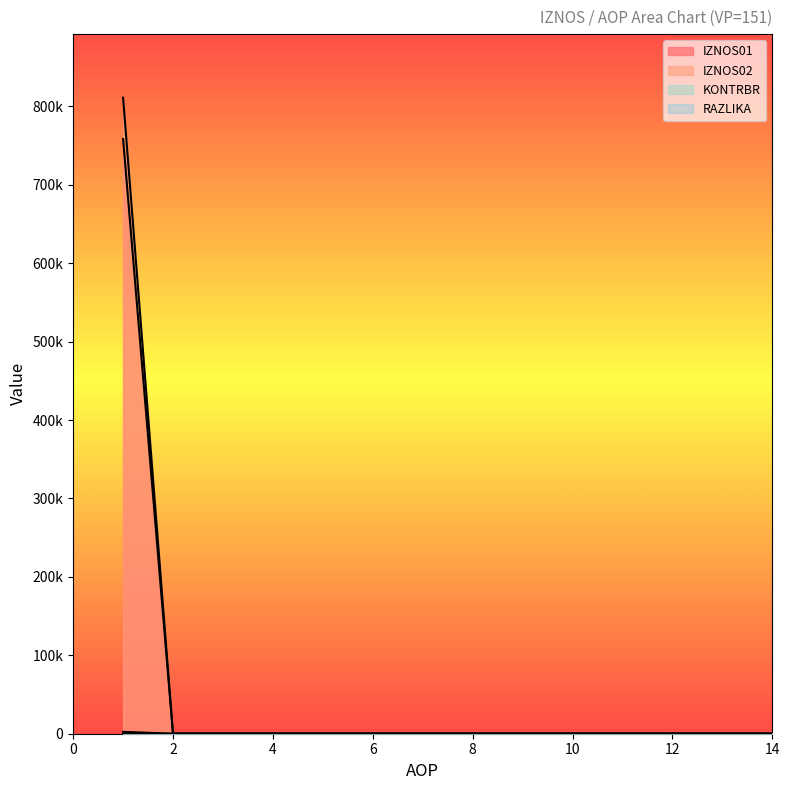

Reading right to left, transcribe all the data shown in this chart.

IZNOS01: 15=0.0	14=0.0	13=0.0	12=0.0	11=0.0	10=0.0	9=0.0	8=0.0	7=0.0	6=0.0	5=0.0	4=0.0	3=0.0	2=0.0	1=2380.5
IZNOS02: 15=0.0	14=0.0	13=0.0	12=0.0	11=0.0	10=0.0	9=0.0	8=0.0	7=0.0	6=0.0	5=0.0	4=0.0	3=0.0	2=0.0	1=758338.2
KONTRBR: 15=0.0	14=0.0	13=0.0	12=0.0	11=0.0	10=0.0	9=0.0	8=0.0	7=0.0	6=0.0	5=0.0	4=0.0	3=0.0	2=0.0	1=811087.6
RAZLIKA: 15=0.0	14=0.0	13=0.0	12=0.0	11=0.0	10=0.0	9=0.0	8=0.0	7=0.0	6=0.0	5=0.0	4=0.0	3=0.0	2=0.0	1=0.7